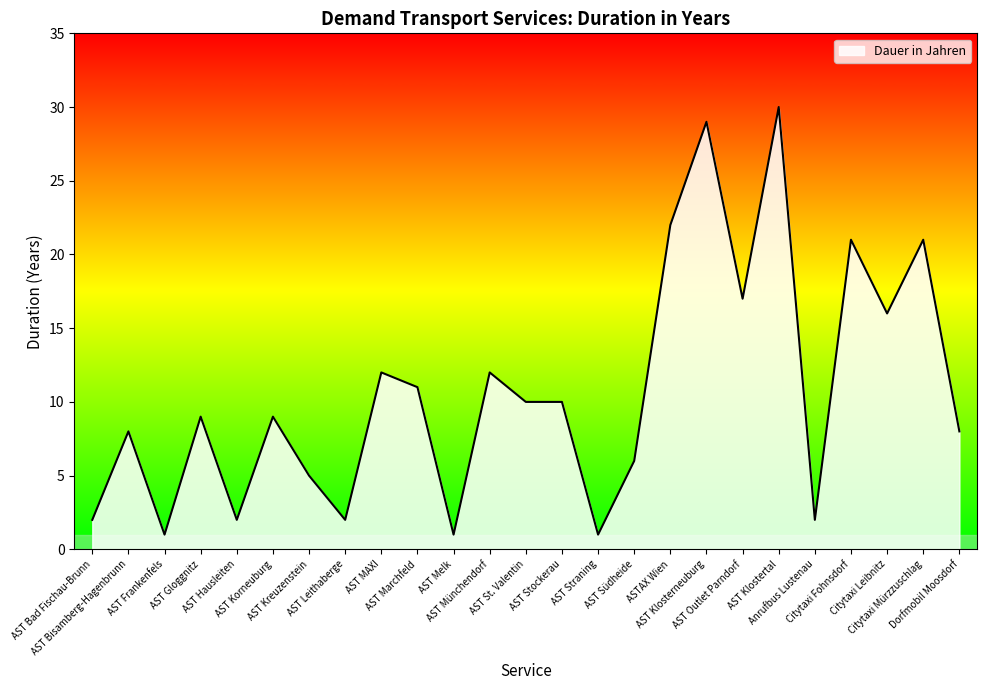

What is the ratio of the value at Citytaxi Mürzzuschlag to the value at AST Klostertal?

0.7